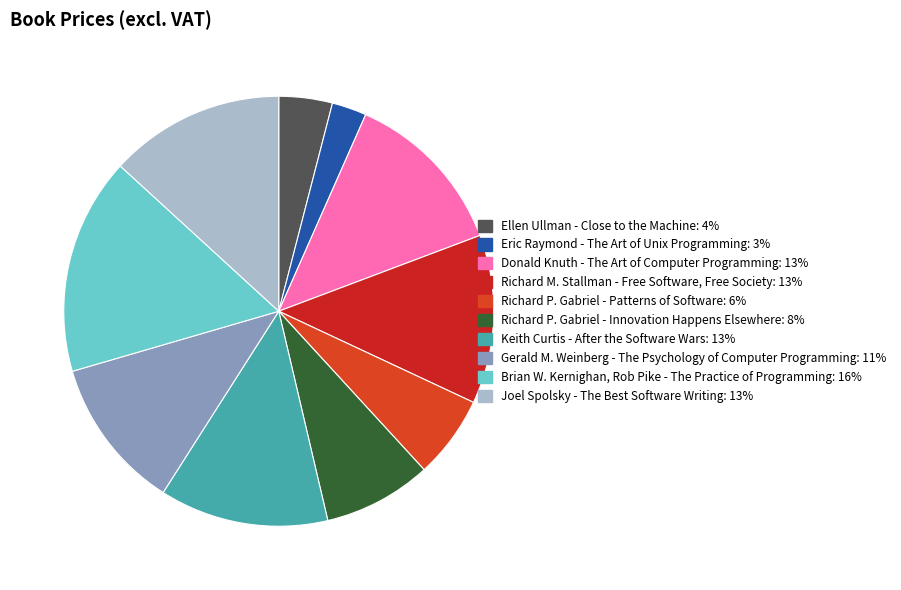

Is there a majority slice in this chart?

No